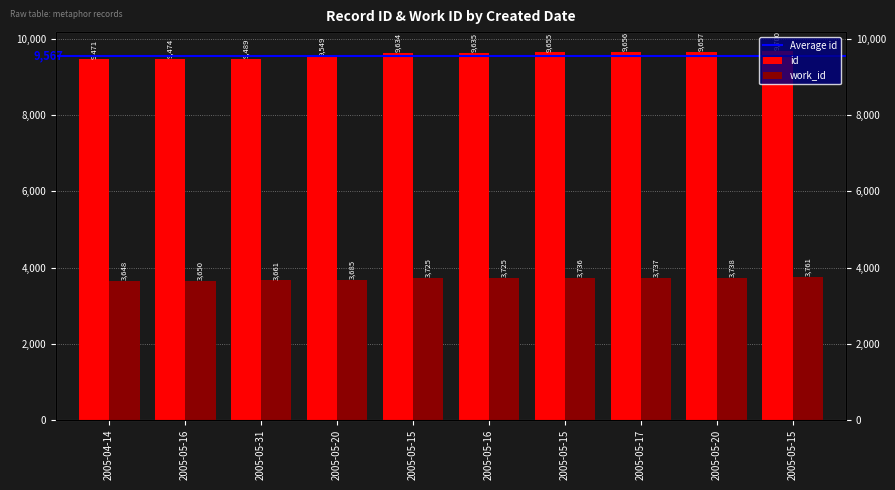

At which label is id closest to 9585?

2005-05-20